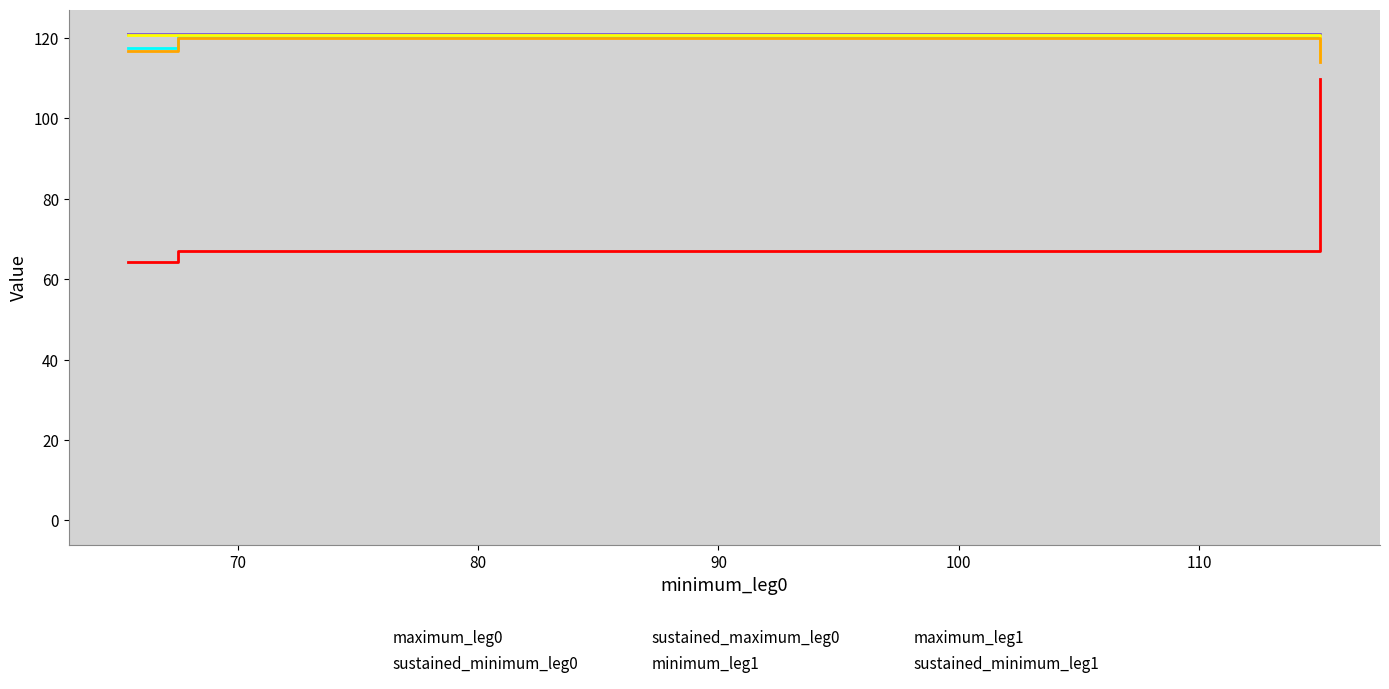

How many data points in sustained_maximum_leg0 are less than 120?

1